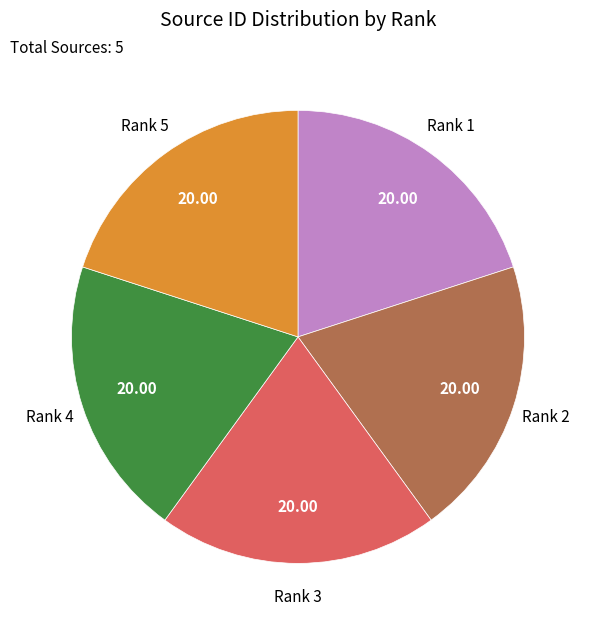

What is the ratio of the value at Rank 1 to the value at Rank 2?

1.0